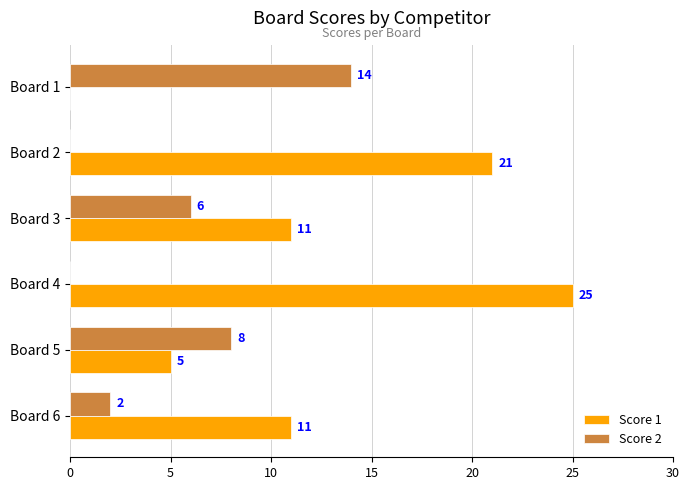

Which series changed the most between Board 2 and Board 4?

Score 1